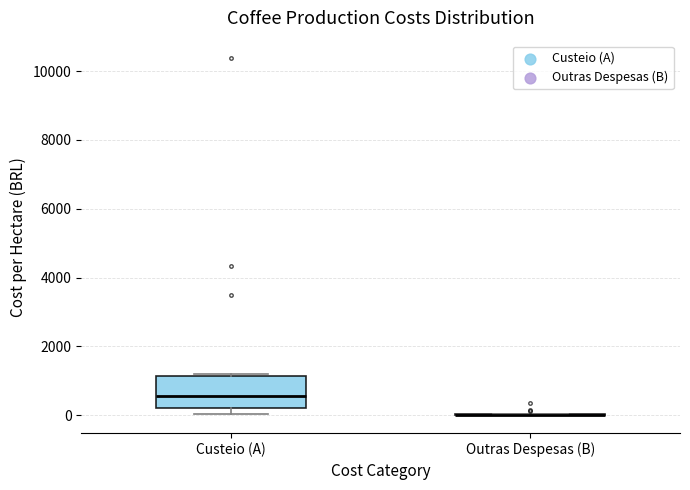

Reading left to right, transcribe this box plot: for each box, give where its median line is, the range the box spans, and where its two whiskers end, as read against the y-axis. The values are not printed on the chart, so give them approximately, as read against the axis.

Custeio (A): median 600, box 200 to 1200, whiskers 0 to 1200
Outras Despesas (B): box collapsed to a line at 0, whiskers 0 to 0